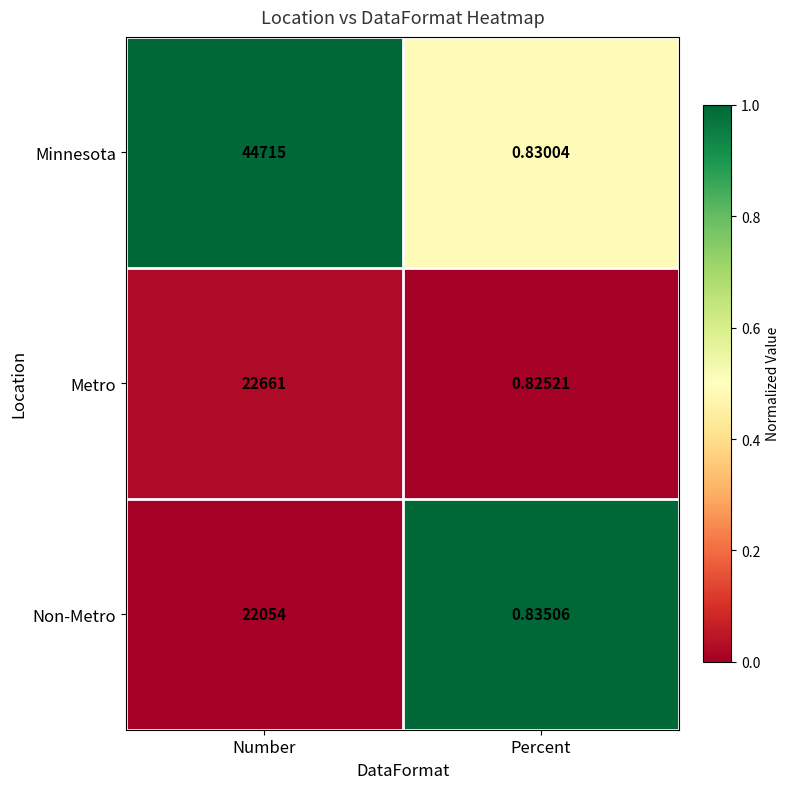

Which series changed the most between Number and Percent?

Minnesota